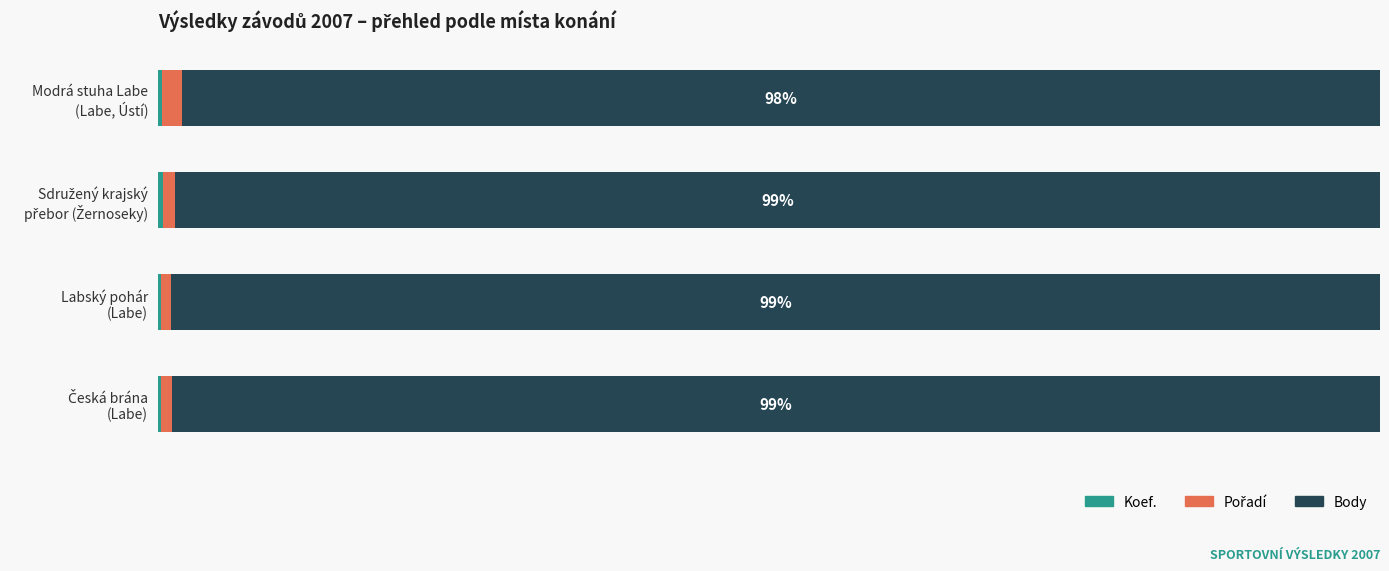

At how many categories does at least one series exceed 92?

4